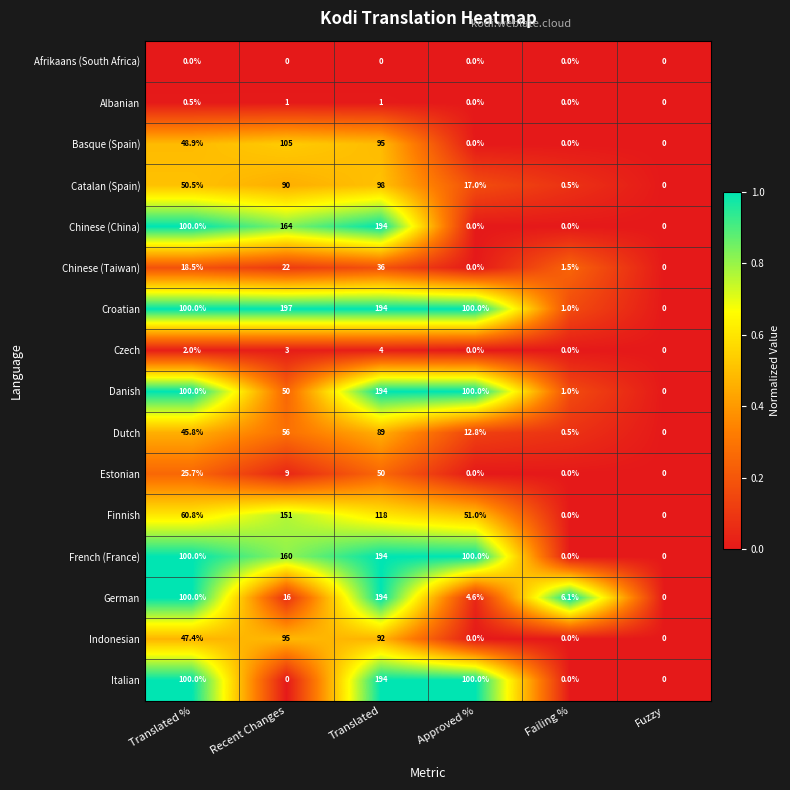

Where is Chinese (Taiwan) nearest to the value 18?

Translated %